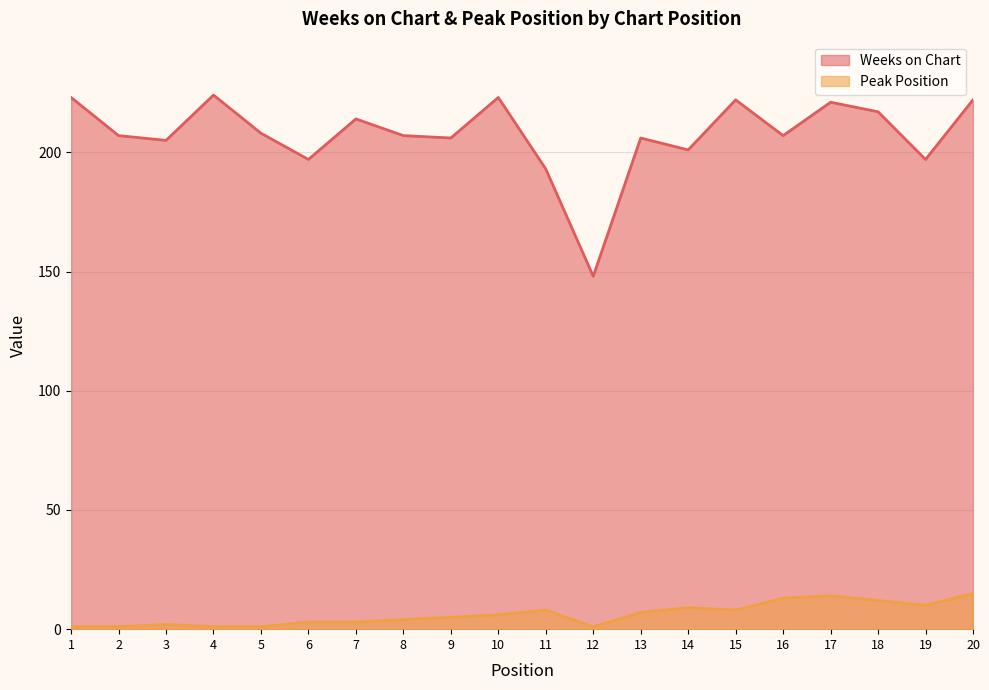

What is the total value across all series at 19?

207